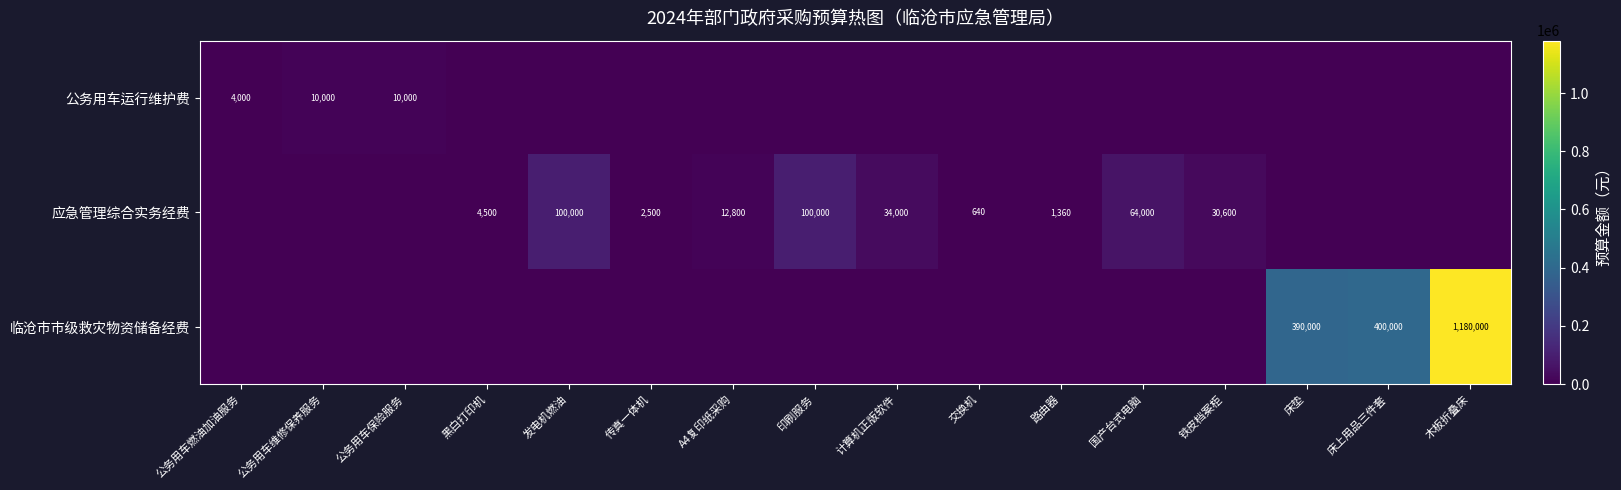

Is it true that 应急管理综合实务经费 equals 4001 at 传真一体机?

False